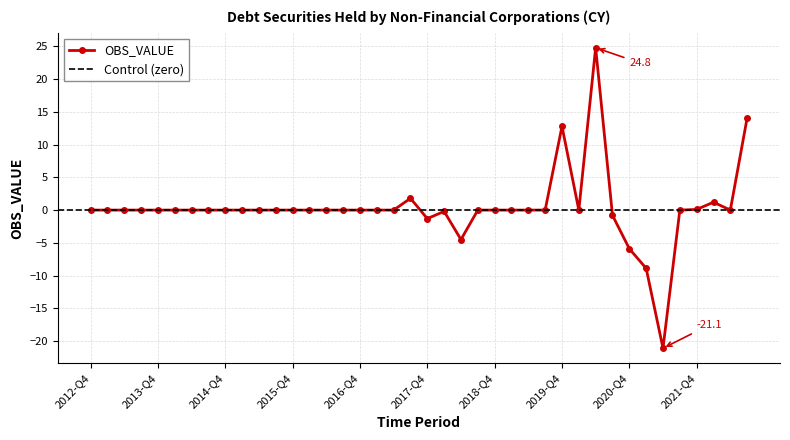

List the labels in order of value, largest first.

2020-Q2, 2022-Q3, 2019-Q4, 2017-Q3, 2022-Q1, 2021-Q4, 2012-Q4, 2013-Q1, 2013-Q2, 2013-Q3, 2013-Q4, 2014-Q1, 2014-Q2, 2014-Q3, 2014-Q4, 2015-Q1, 2015-Q2, 2015-Q3, 2015-Q4, 2016-Q1, 2016-Q2, 2016-Q3, 2016-Q4, 2017-Q1, 2017-Q2, 2018-Q3, 2018-Q4, 2019-Q1, 2019-Q2, 2019-Q3, 2020-Q1, 2021-Q3, 2022-Q2, 2018-Q1, 2020-Q3, 2017-Q4, 2018-Q2, 2020-Q4, 2021-Q1, 2021-Q2